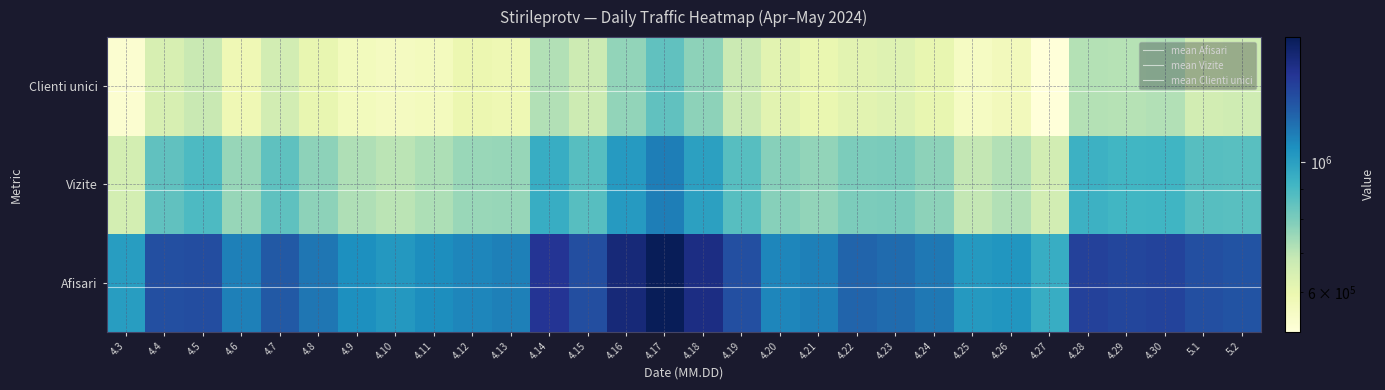

Which series has the largest total across all categories?

Afisari